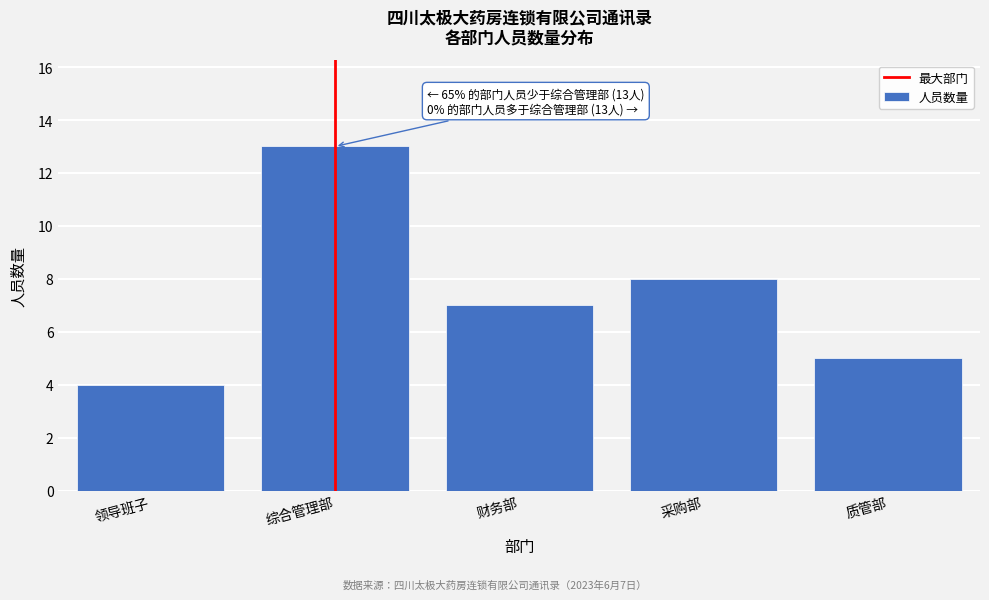

Reading left to right, list all the values displayed in this chart.

领导班子=4	综合管理部=13	财务部=7	采购部=8	质管部=5